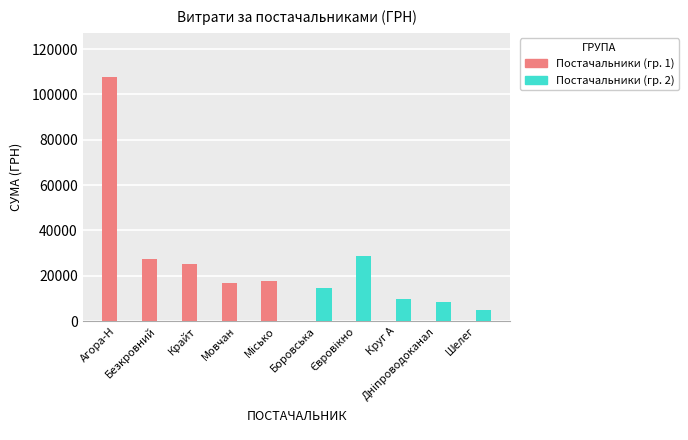

Does the chart contain stacked bars?

No